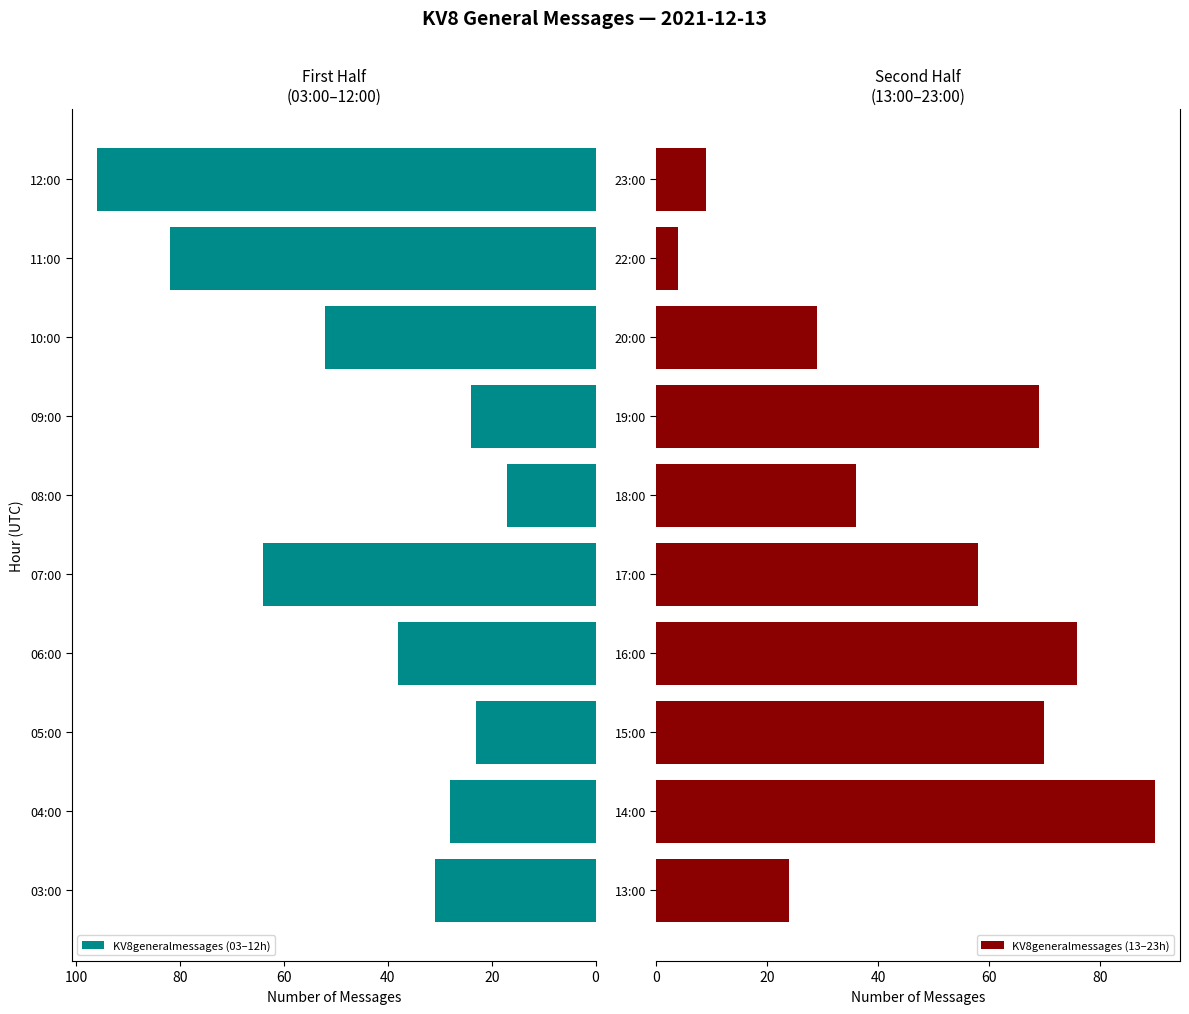

At which label does KV8generalmessages (03–12h) reach its minimum?

08:00